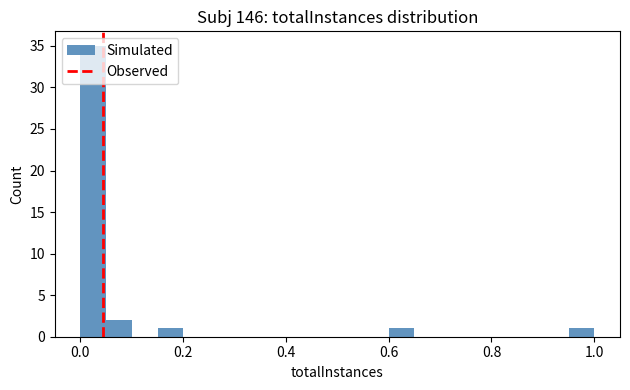

Around what value on the x-axis is the tallest bar? Give the approximate position of its centre, as read against the axis.

0.02